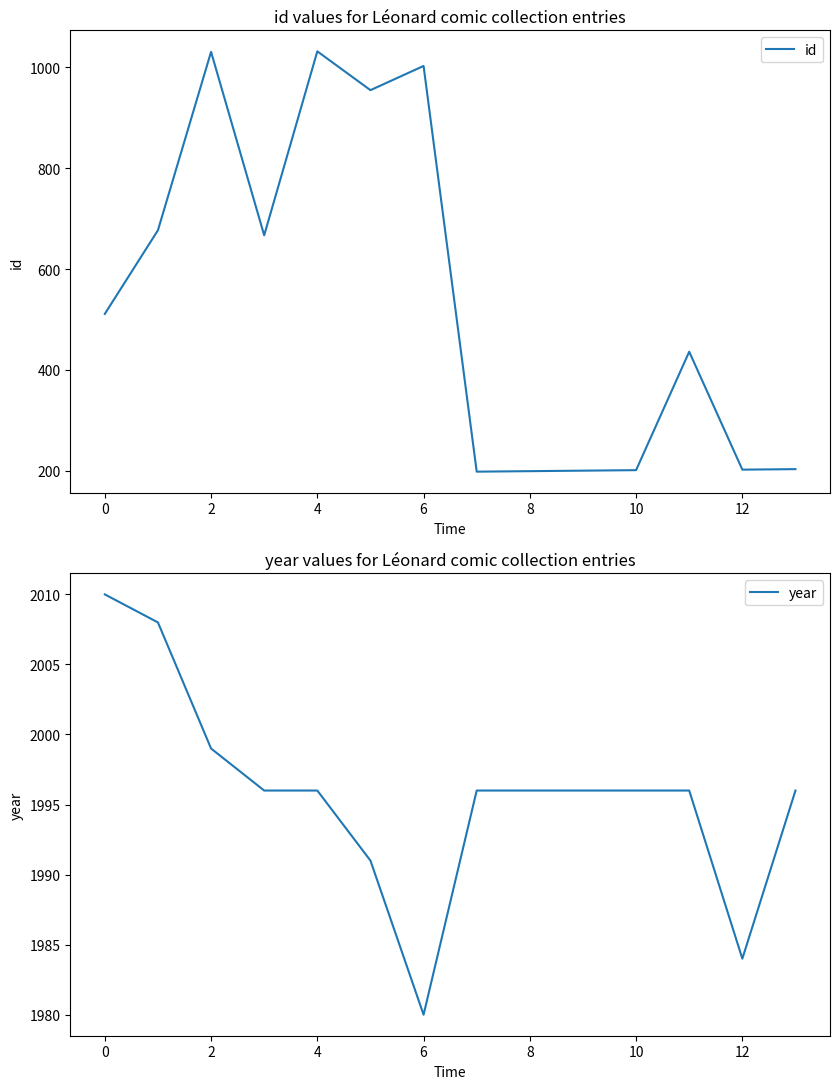

Which series has the widest spread of values?

id